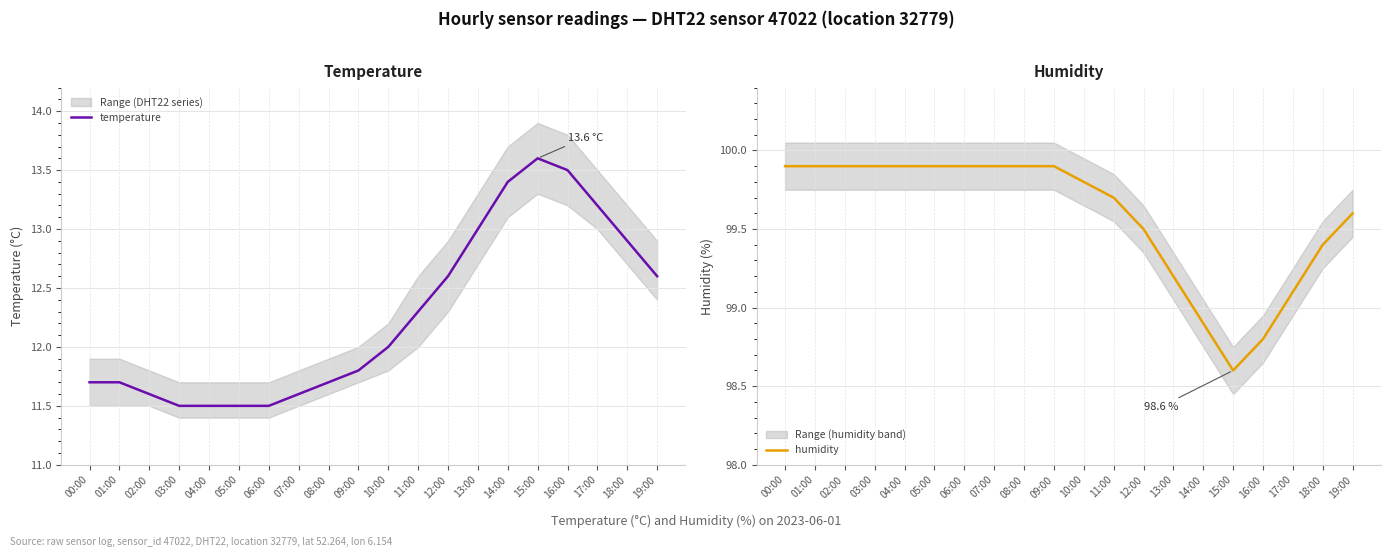

At which label does temperature reach its peak?

15:00